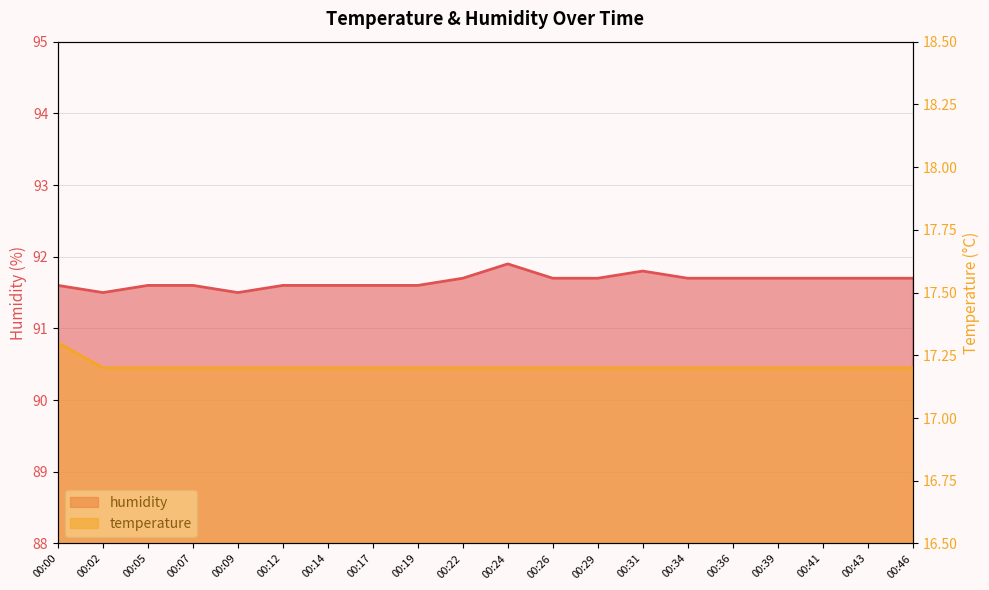

Which series has the largest range (max minus min)?

humidity